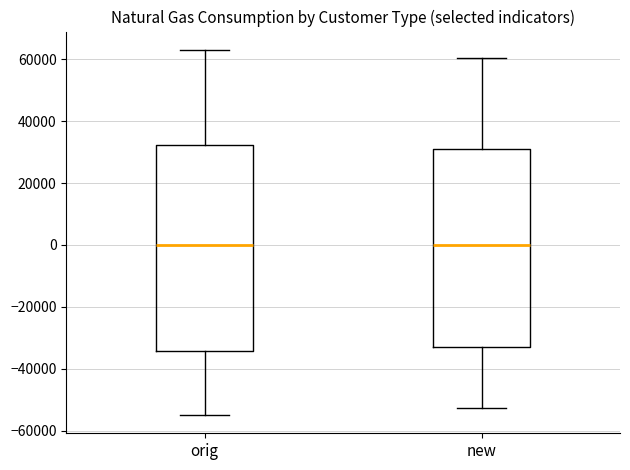

Reading left to right, read every box against the y-axis: the position of its median line, the range the box covers, and the ends of its whiskers. The values are not printed on the chart, so give them approximately, as read against the axis.

orig: median 0, box -34000 to 32000, whiskers -54000 to 64000
new: median 0, box -32000 to 32000, whiskers -52000 to 60000